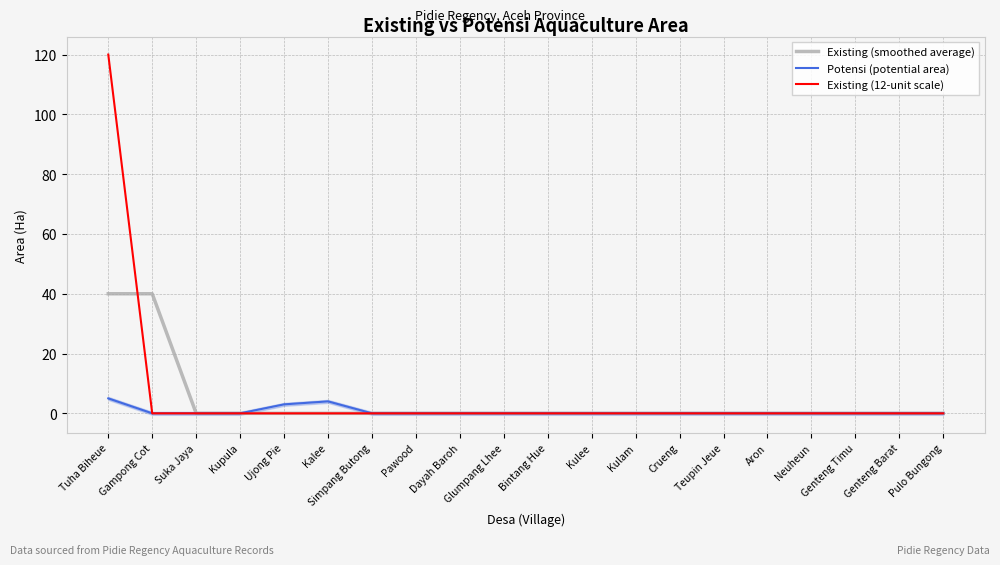

True or false: Existing (12-unit scale) has a value of 0 at Crueng.

True